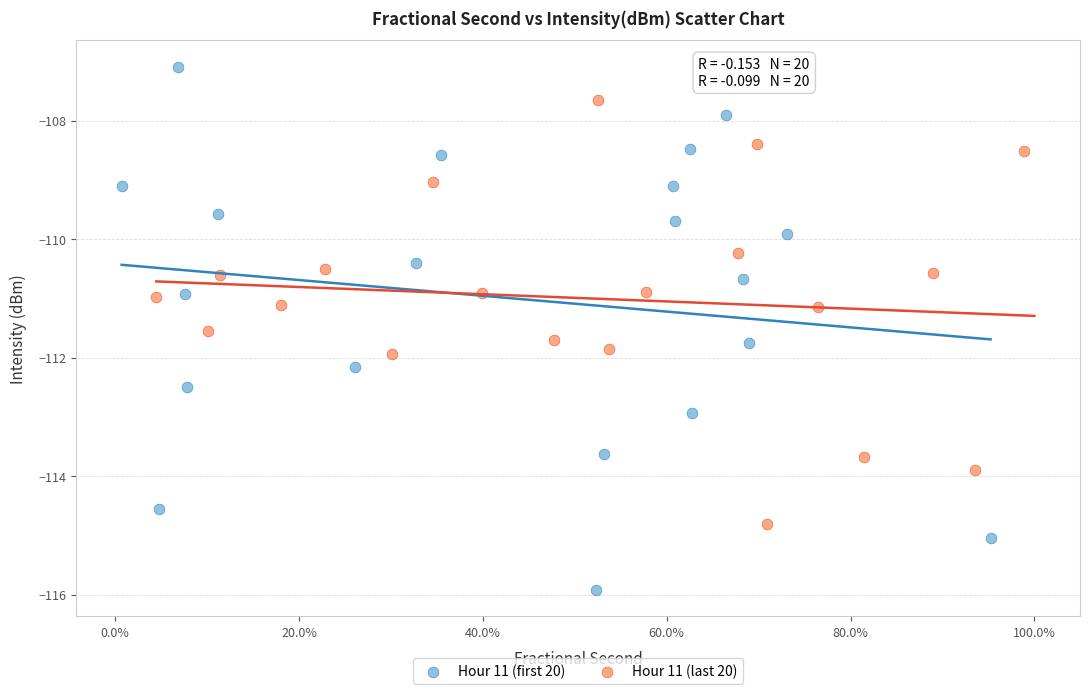

What are all the series names shown in the legend?

Hour 11 (first 20), Hour 11 (last 20)